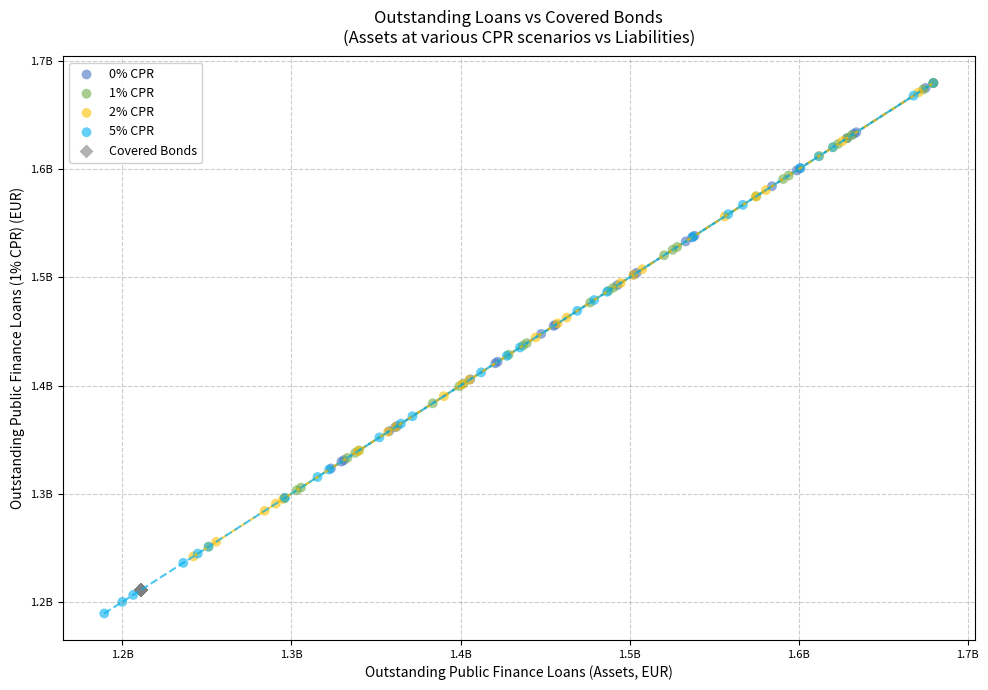

What are all the series names shown in the legend?

0% CPR, 1% CPR, 2% CPR, 5% CPR, Covered Bonds